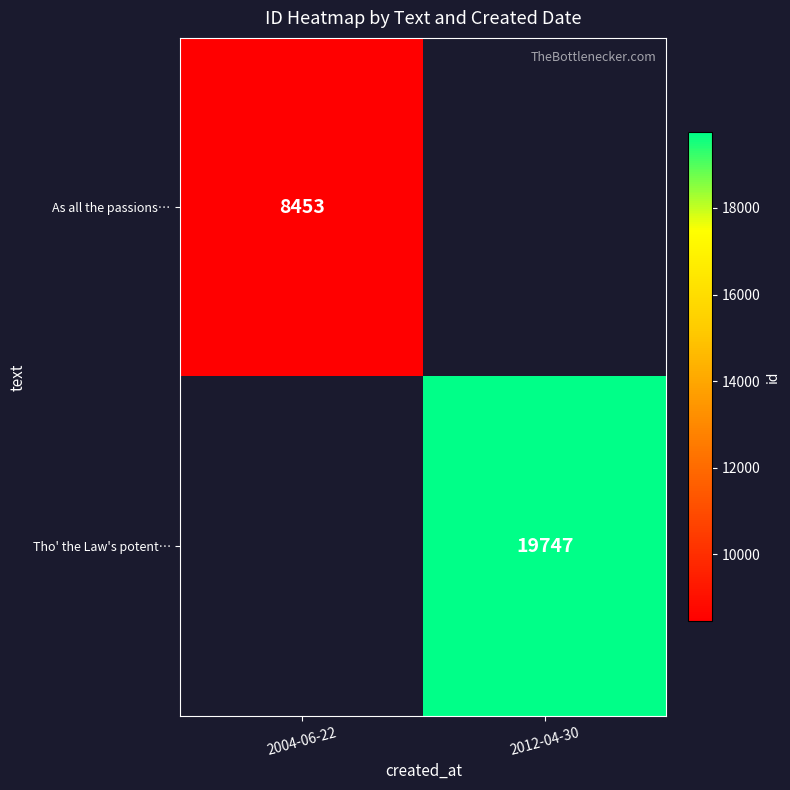

The As all the passions… series shows 8453 at 2004-06-22. True or false?

True